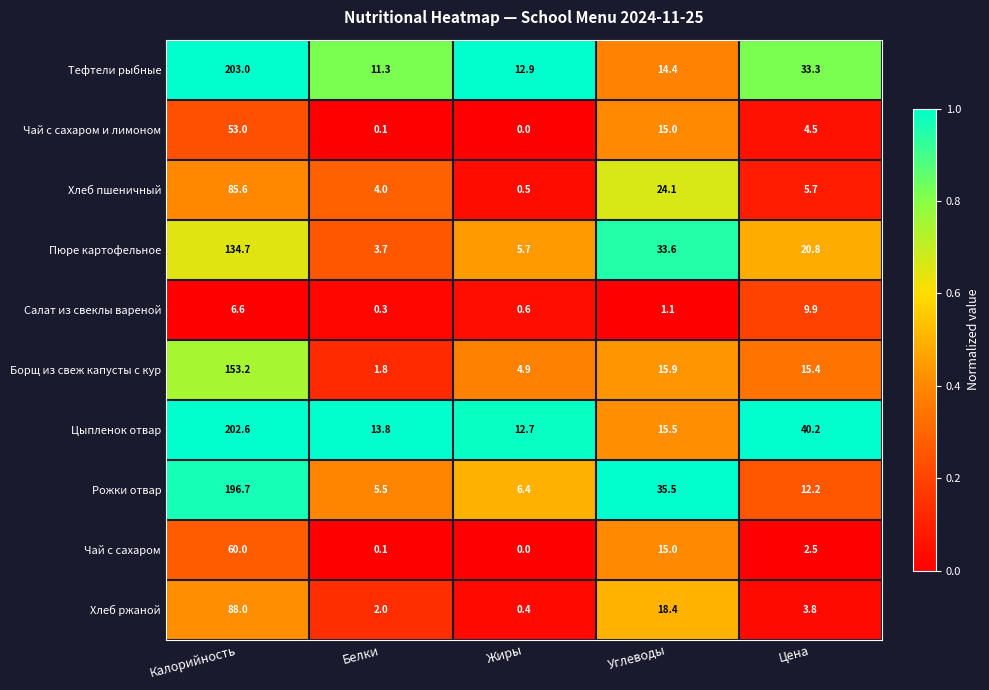

At which label is Цыпленок отвар closest to 107?

Цена